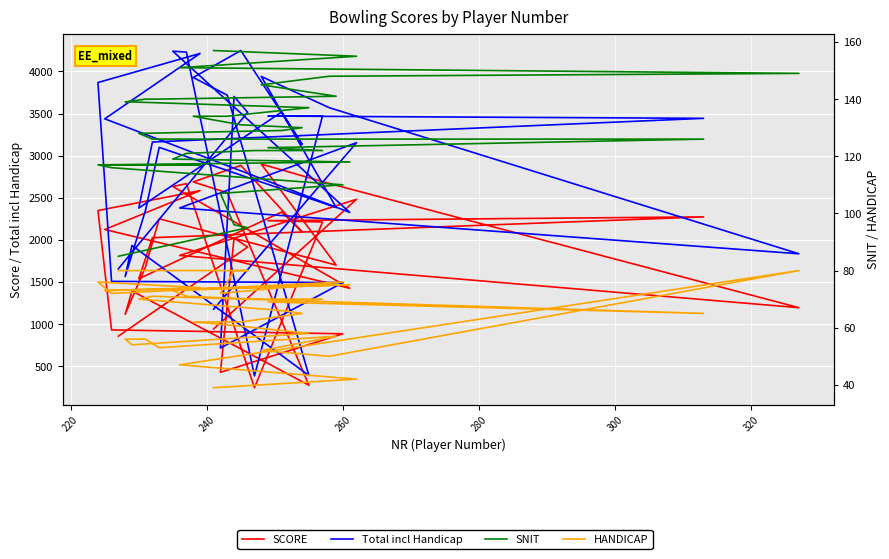

The value of SCORE at 10 is 525. True or false?

False